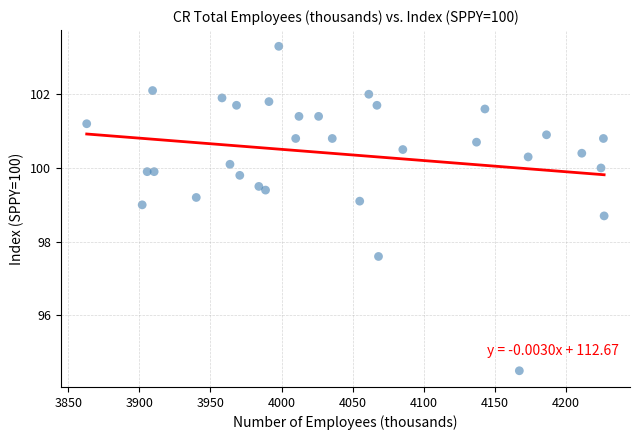

What is the range of X values (max minus min)?

363.7